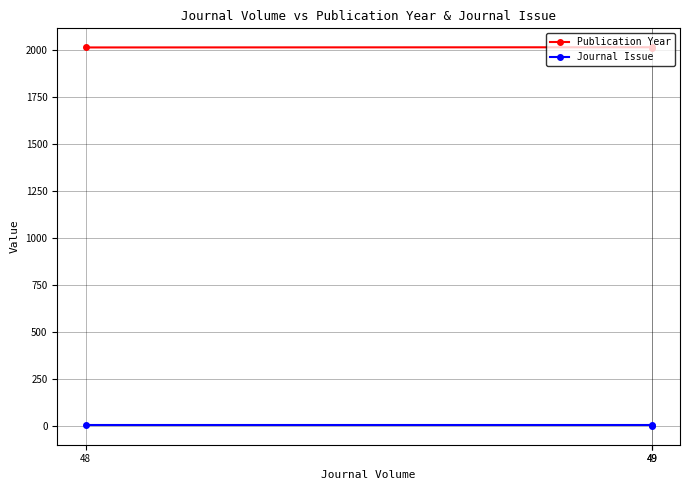

What are all the series names shown in the legend?

Publication Year, Journal Issue